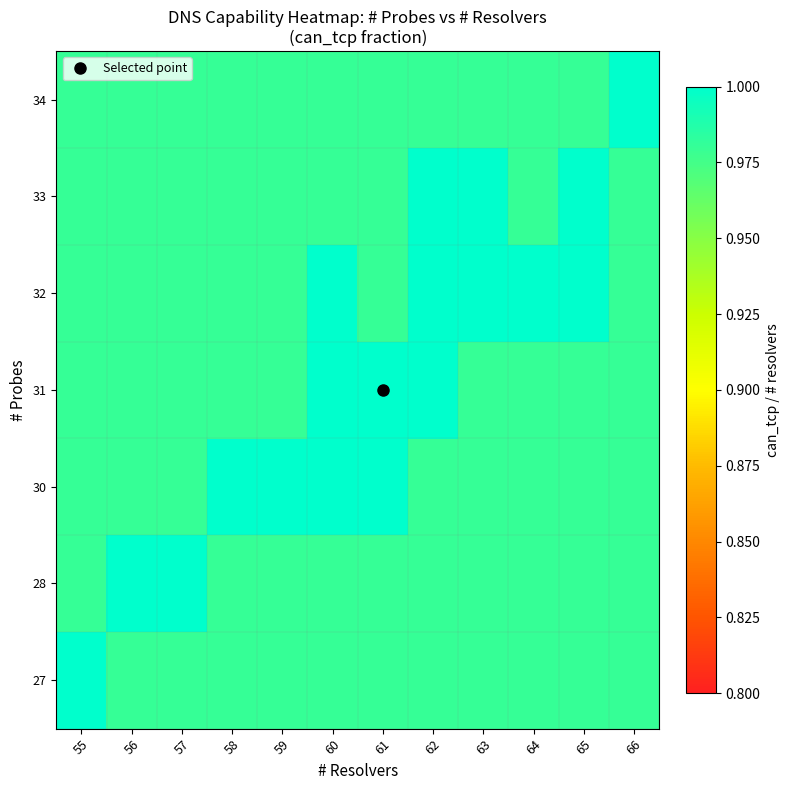

At how many categories does at least one series exceed 0?

12